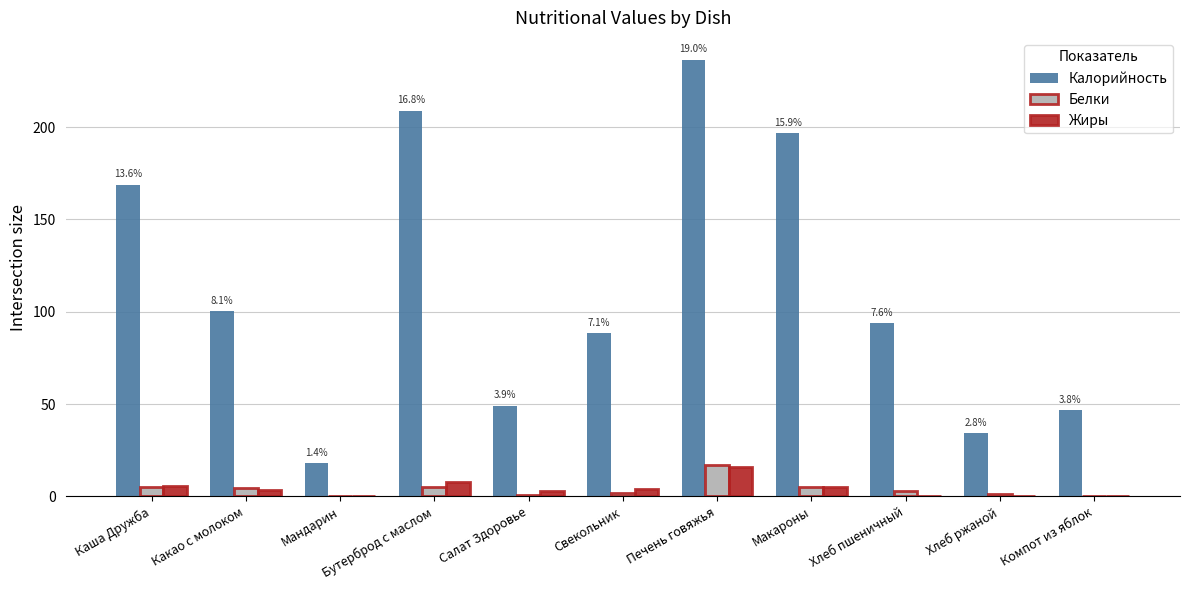

At which category is the sum across all series the highest?

Печень говяжья